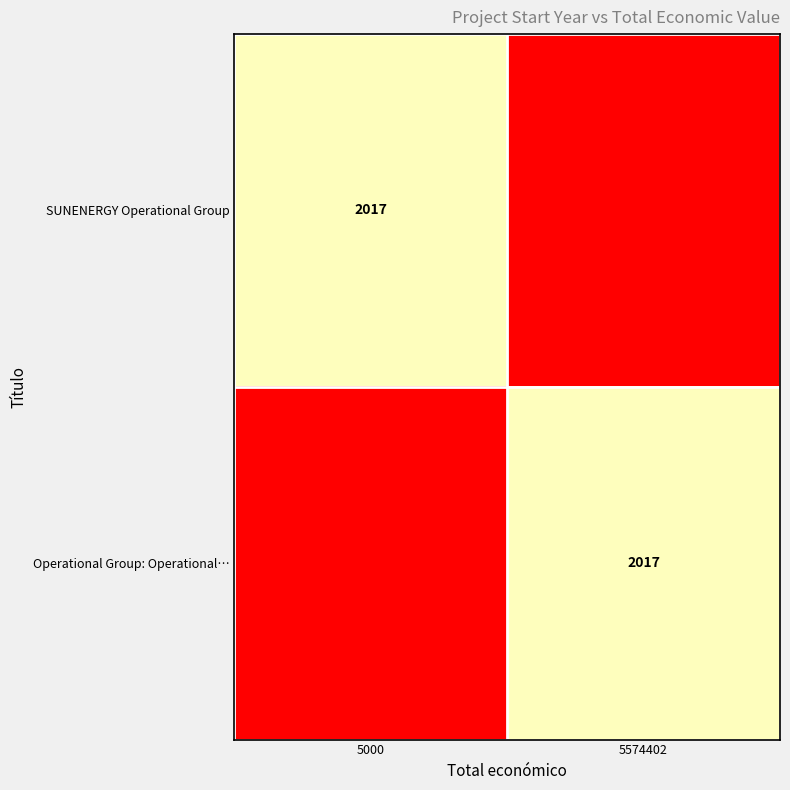

The value of SUNENERGY Operational Group at 5000 is 2017. True or false?

True